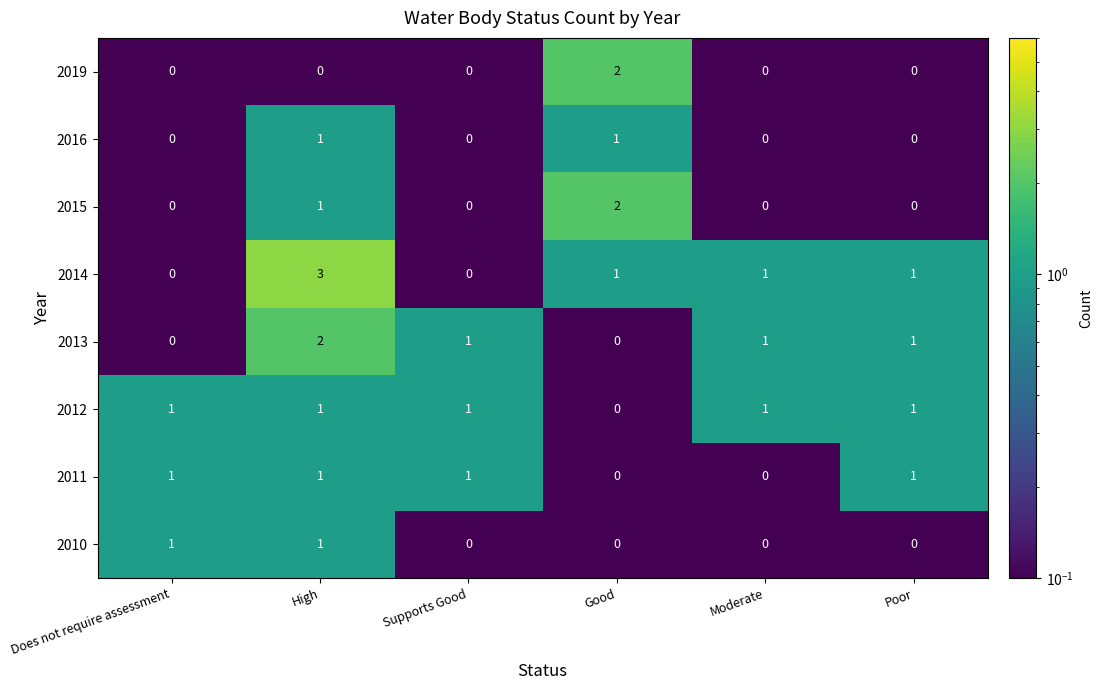

True or false: 2011 has a value of 1 at Does not require assessment.

True